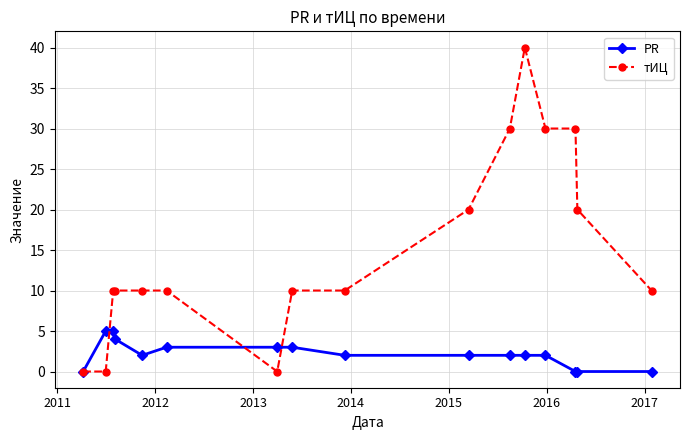

At how many categories does at least one series exceed 11?

6